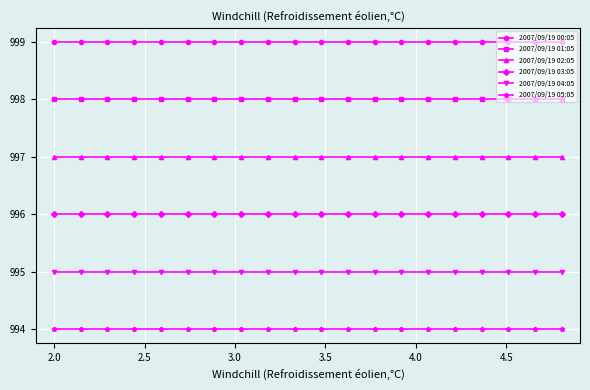

Reading left to right, list all the values displayed in this chart.

2007/09/19 00:05: 999	999	999	999	999	999	999	999	999	999	999	999	999	999	999	999	999	999	999	999
2007/09/19 01:05: 998	998	998	998	998	998	998	998	998	998	998	998	998	998	998	998	998	998	998	998
2007/09/19 02:05: 997	997	997	997	997	997	997	997	997	997	997	997	997	997	997	997	997	997	997	997
2007/09/19 03:05: 996	996	996	996	996	996	996	996	996	996	996	996	996	996	996	996	996	996	996	996
2007/09/19 04:05: 995	995	995	995	995	995	995	995	995	995	995	995	995	995	995	995	995	995	995	995
2007/09/19 05:05: 994	994	994	994	994	994	994	994	994	994	994	994	994	994	994	994	994	994	994	994